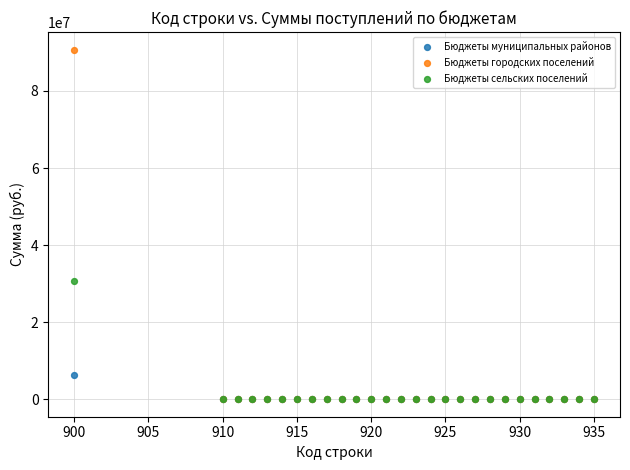

Across all series, what Y value is closest to 45379830?

30625349.0